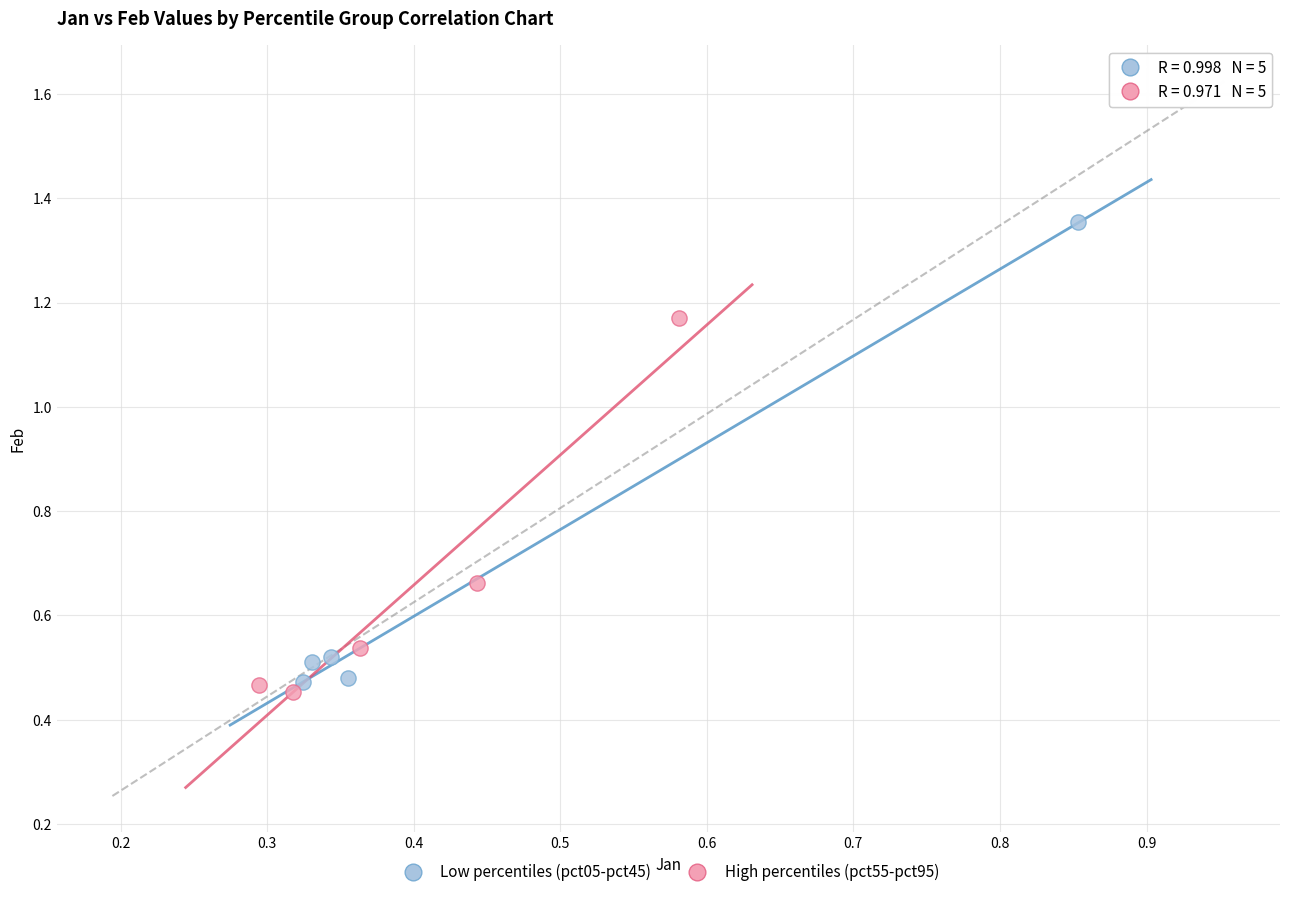

Which series contains the highest Y value?

Low percentiles (pct05-pct45)